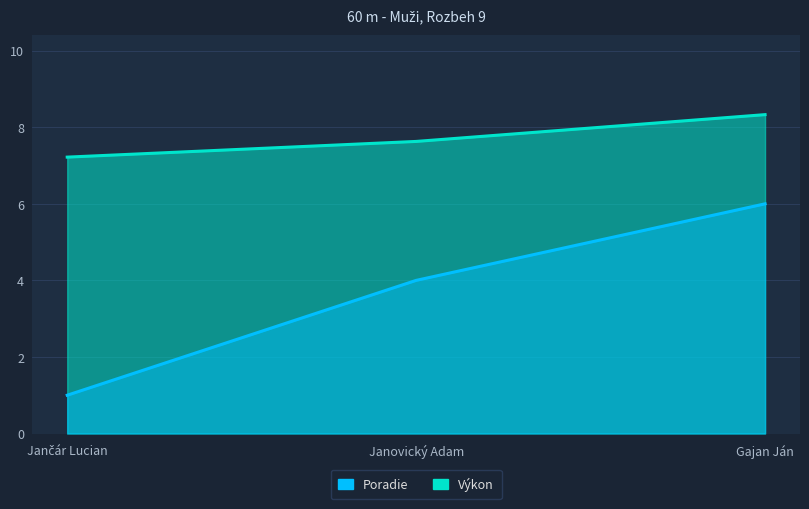

Reading right to left, extract all data points from this chart.

Poradie: 6.0	4.0	1.0
Výkon: 8.3	7.6	7.2